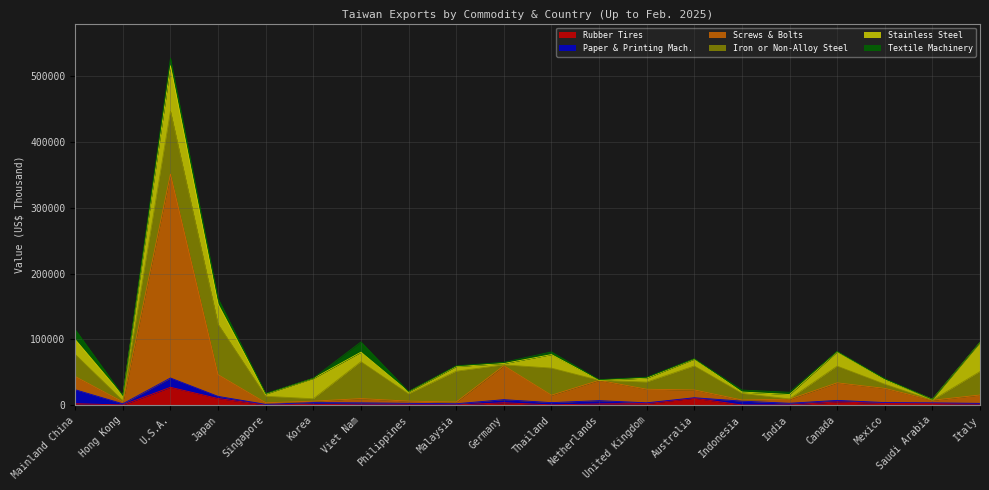

Is the value of Screws & Bolts at Korea greater than the value of Stainless Steel at Saudi Arabia?

Yes